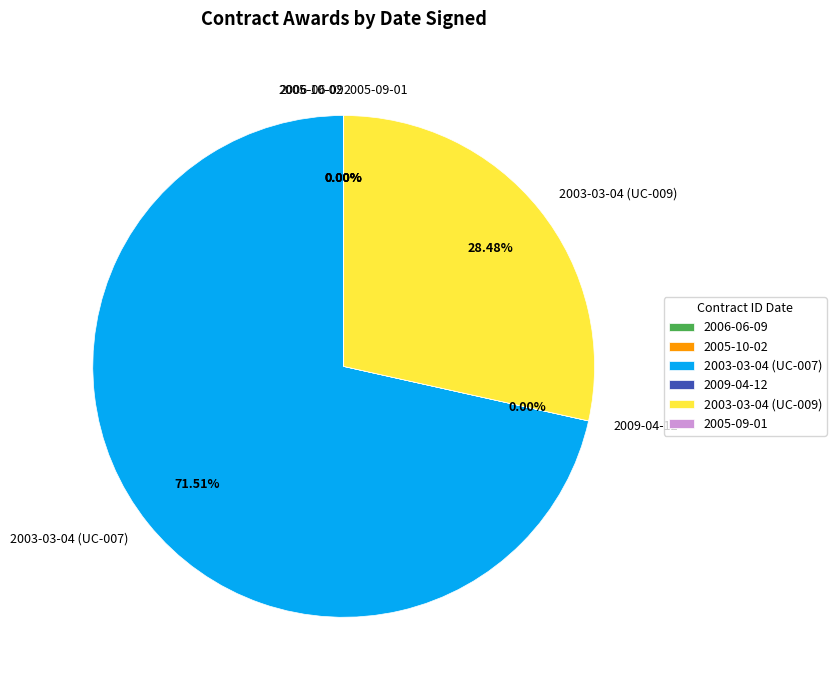

Is there a majority slice in this chart?

Yes